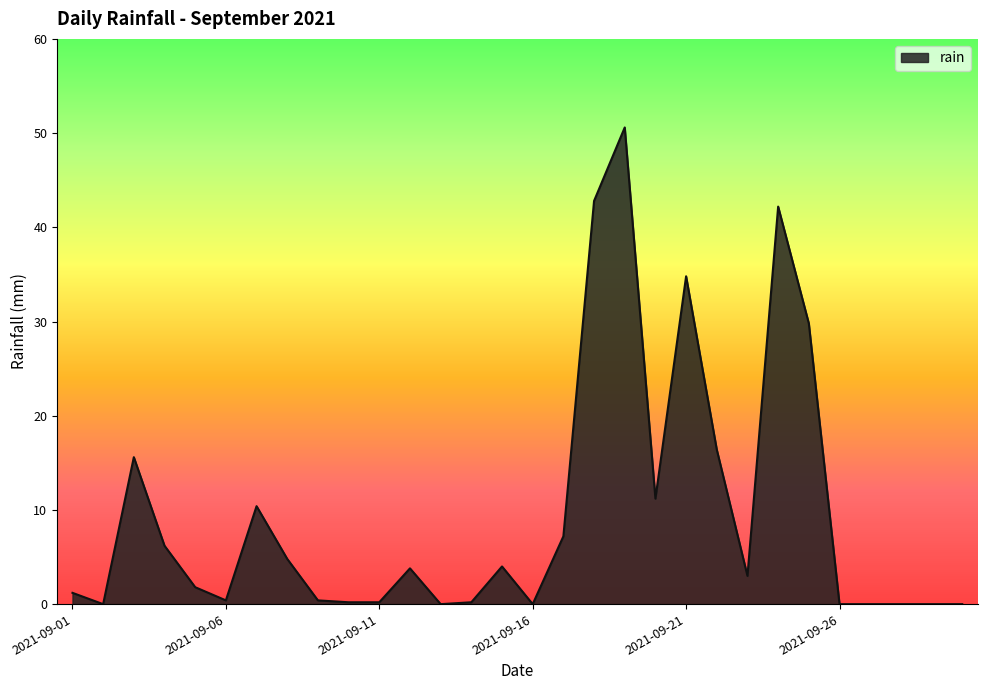

Rank the categories by value from lowest to highest.

2021-09-02, 2021-09-13, 2021-09-16, 2021-09-26, 2021-09-27, 2021-09-28, 2021-09-29, 2021-09-30, 2021-09-10, 2021-09-11, 2021-09-14, 2021-09-06, 2021-09-09, 2021-09-01, 2021-09-05, 2021-09-23, 2021-09-12, 2021-09-15, 2021-09-08, 2021-09-04, 2021-09-17, 2021-09-07, 2021-09-20, 2021-09-03, 2021-09-22, 2021-09-25, 2021-09-21, 2021-09-24, 2021-09-18, 2021-09-19